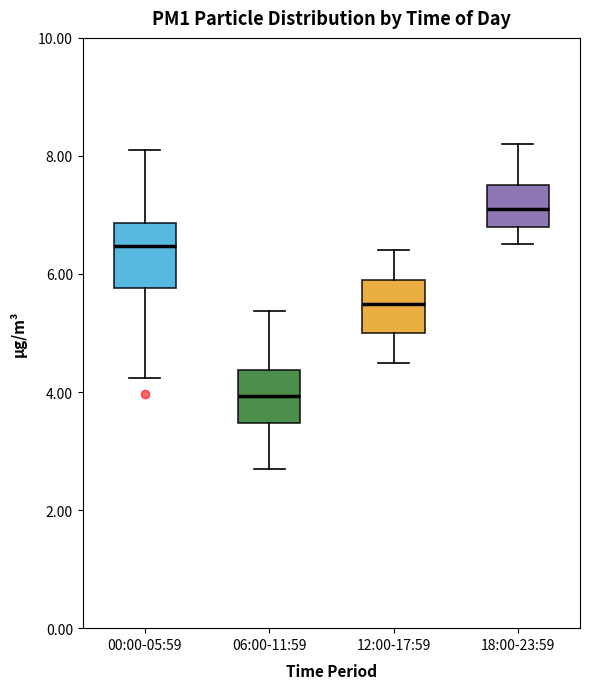

Which box's median line is the highest?

18:00-23:59